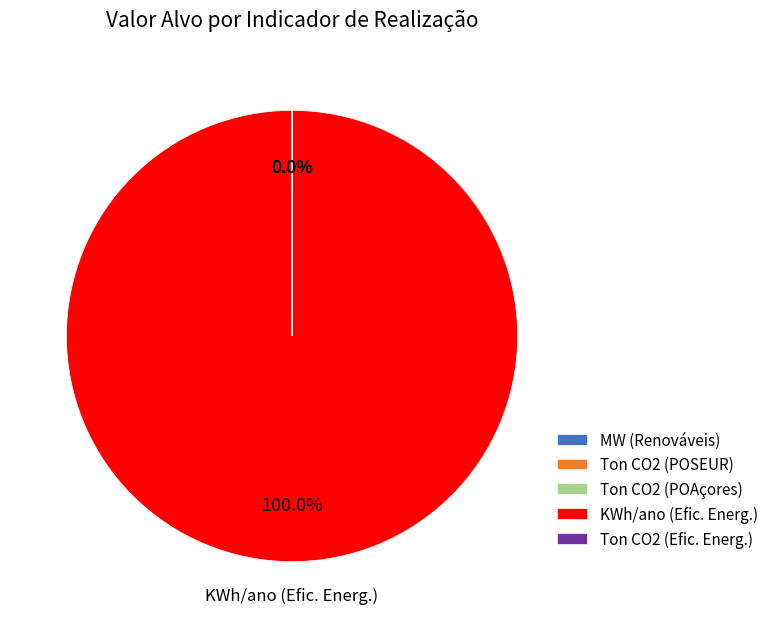

Which category has the biggest portion of the pie?

KWh/ano (Efic. Energ.)